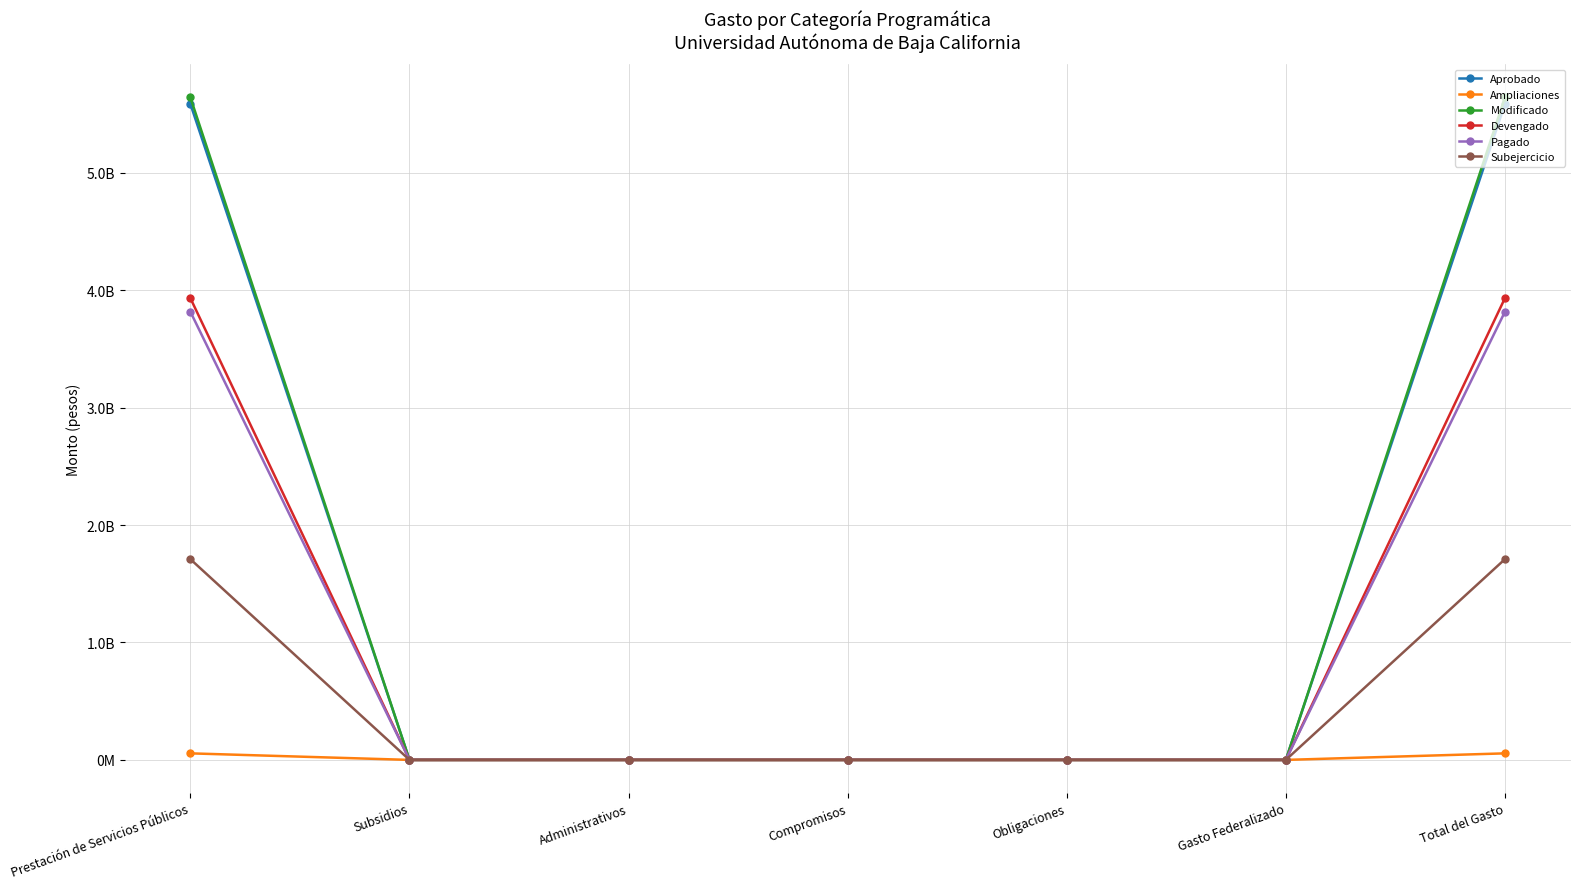

Is this an area chart (filled region under the line)?

No